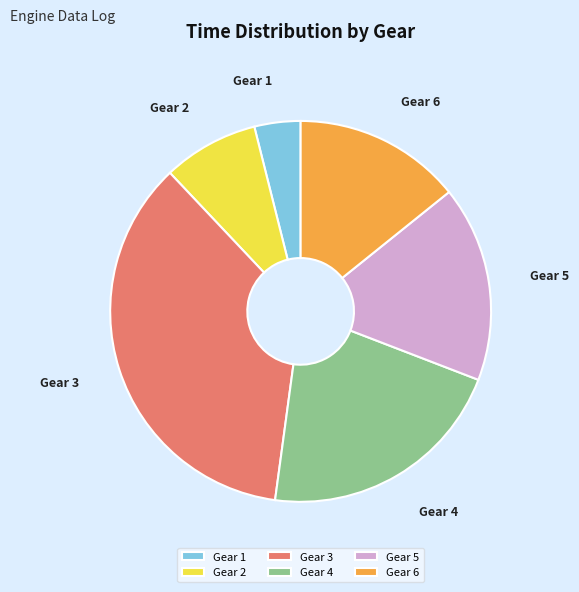

Does any single category account for the majority?

No